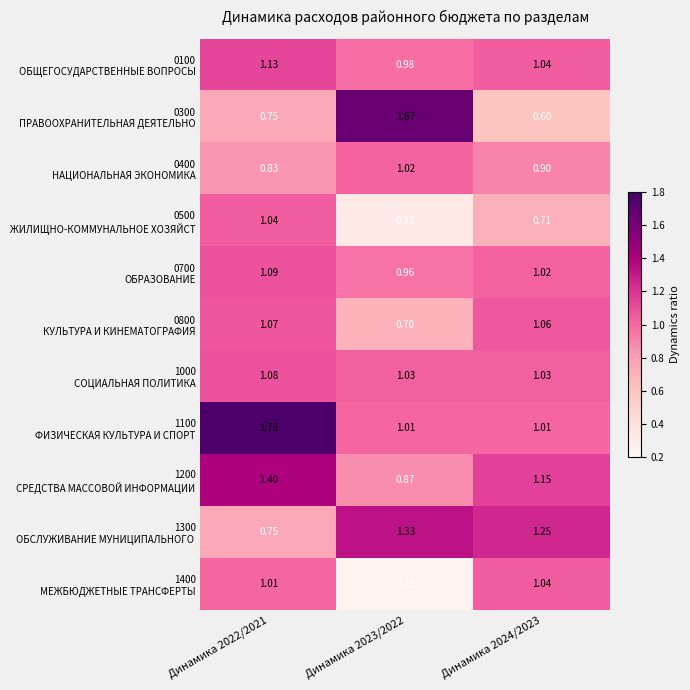

How many categories are shown in the chart?

3